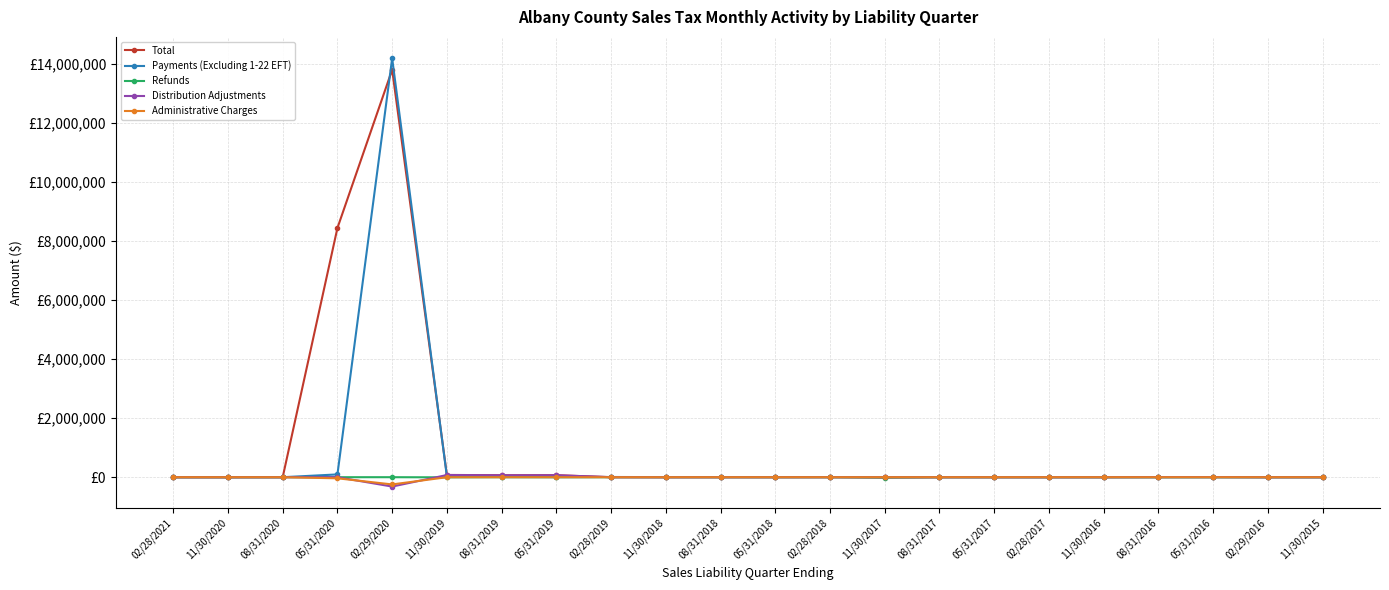

How many times do Distribution Adjustments and Refunds cross each other?

7